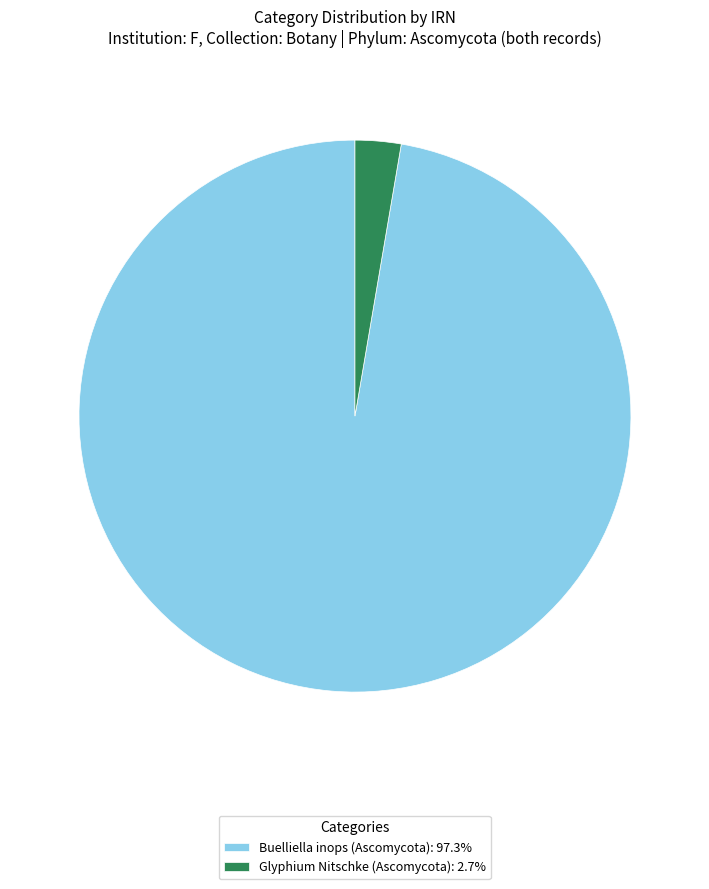

Is the sum of Glyphium Nitschke (Ascomycota): 2.7% and Buelliella inops (Ascomycota): 97.3% greater than half?

Yes